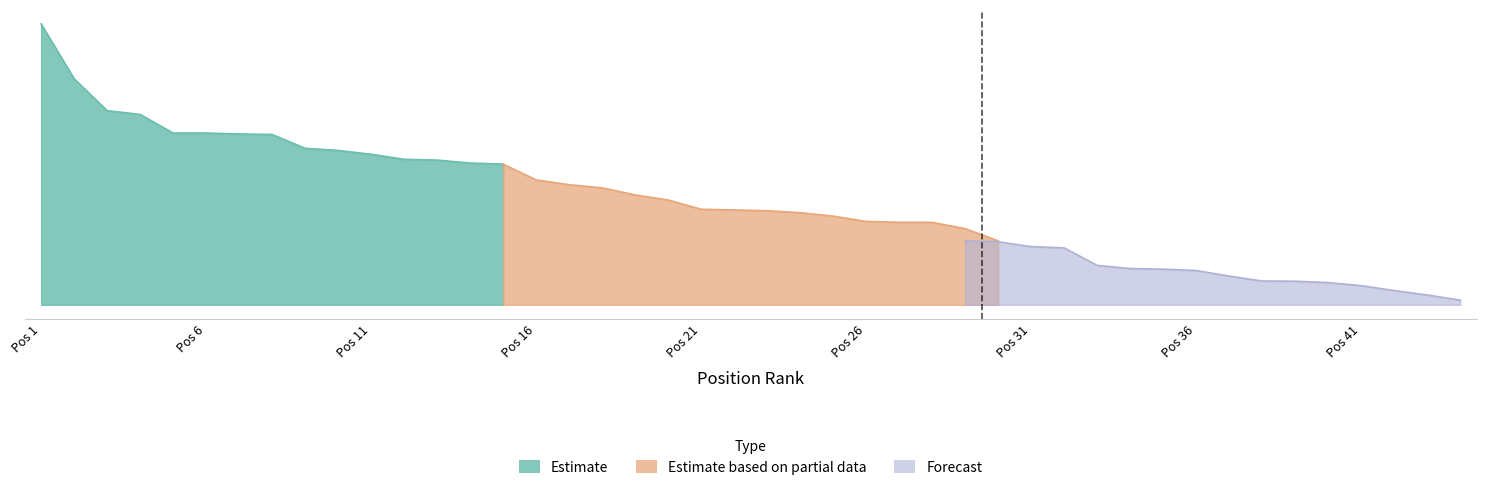

Where is Estimate based on partial data nearest to the value 40399?

7